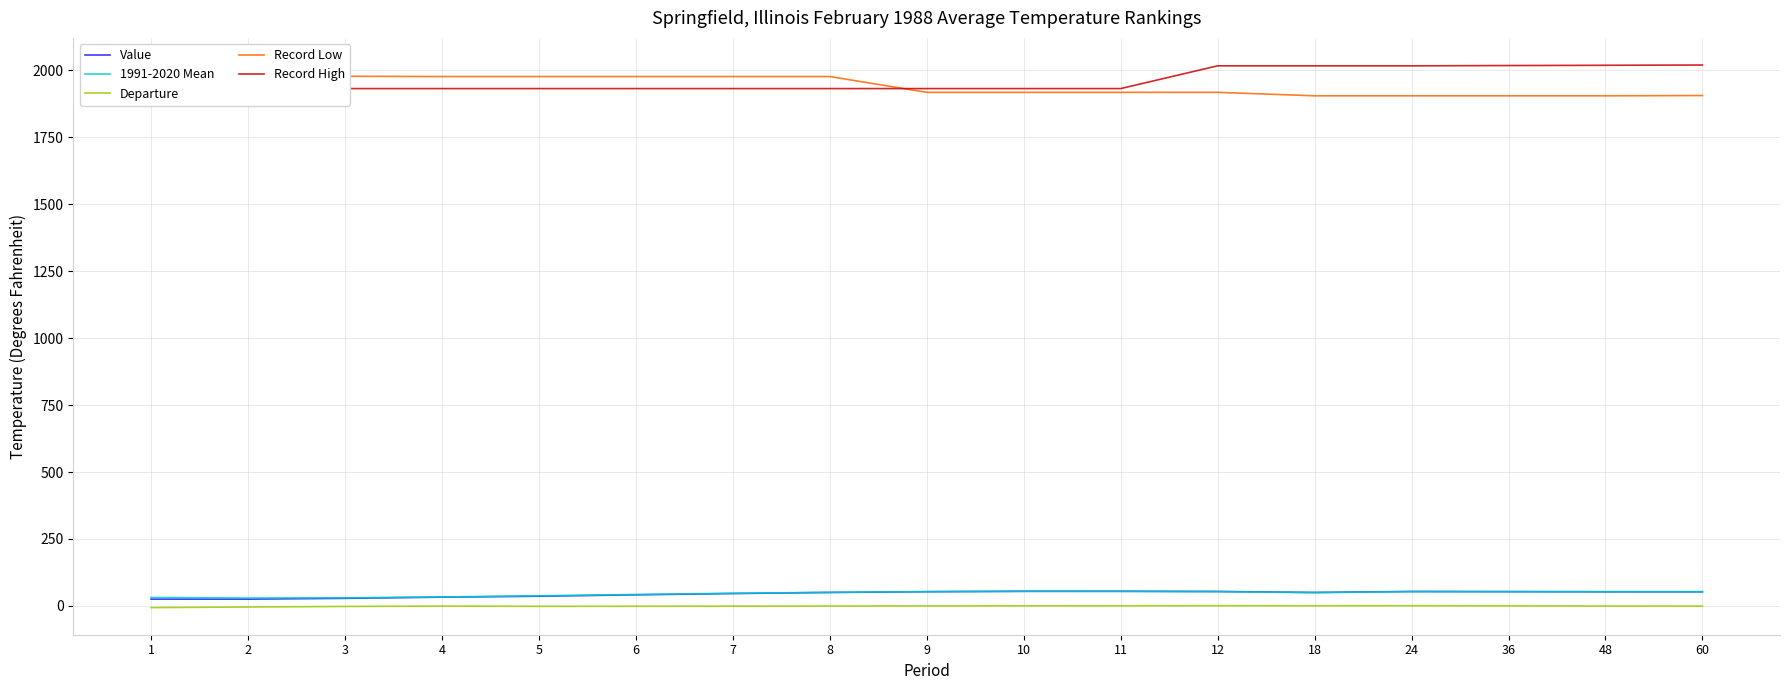

List the series in order of their peak value, highest first.

Record High, Record Low, Value, 1991-2020 Mean, Departure